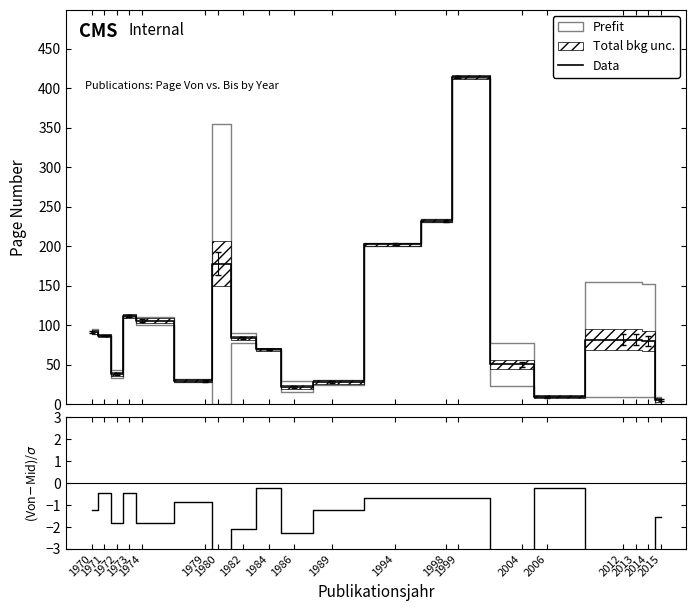

What is the sum of the Data values at 1970 and 1998?

324.5